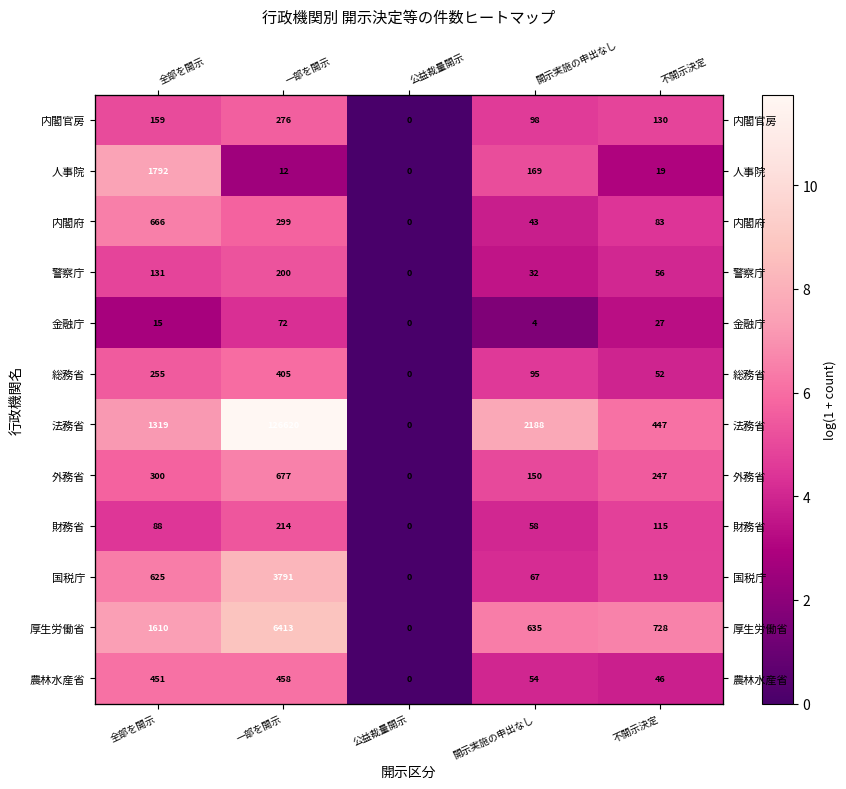

Which has a higher value, 全部を開示 or 不開示決定?

全部を開示